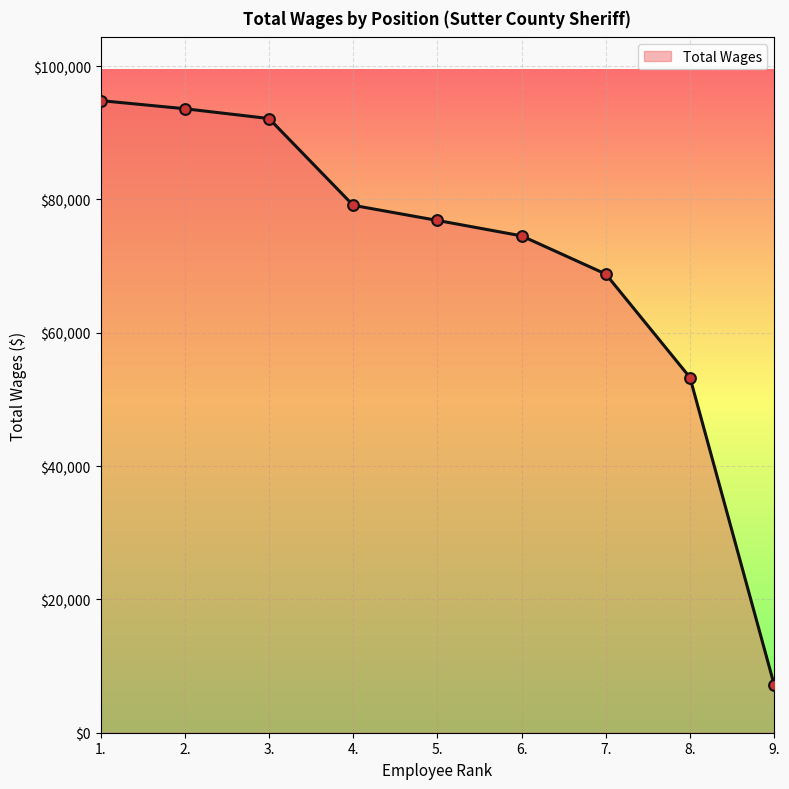

What is the change in value from 4. to 9.?

-71924